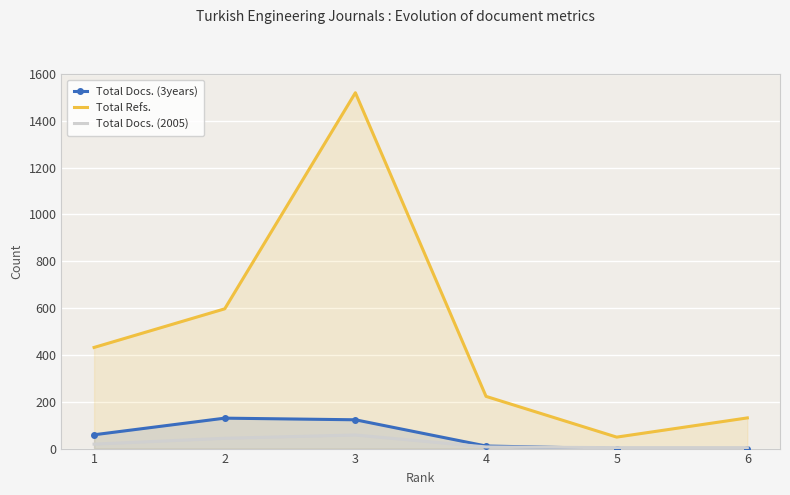

Read the Total Docs. (2005) value at 3.

58